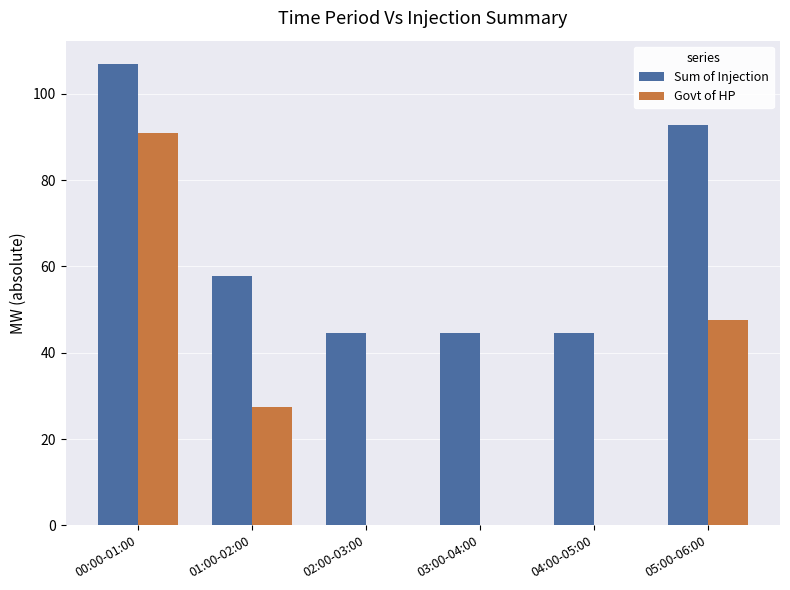

The value of Sum of Injection at 01:00-02:00 is 17.4. True or false?

False